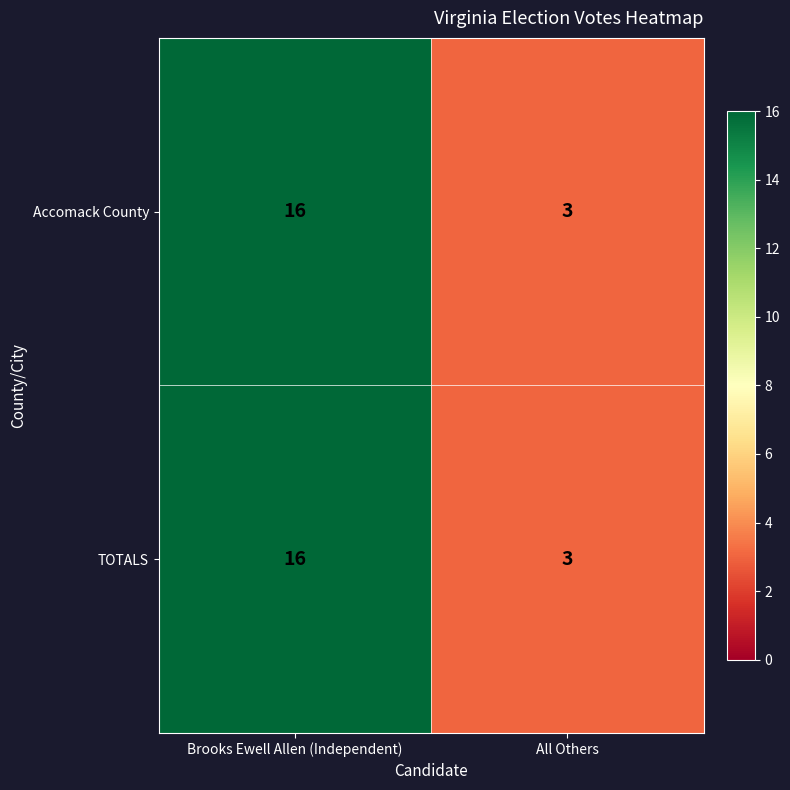

Read the Accomack County value at Brooks Ewell Allen (Independent).

16